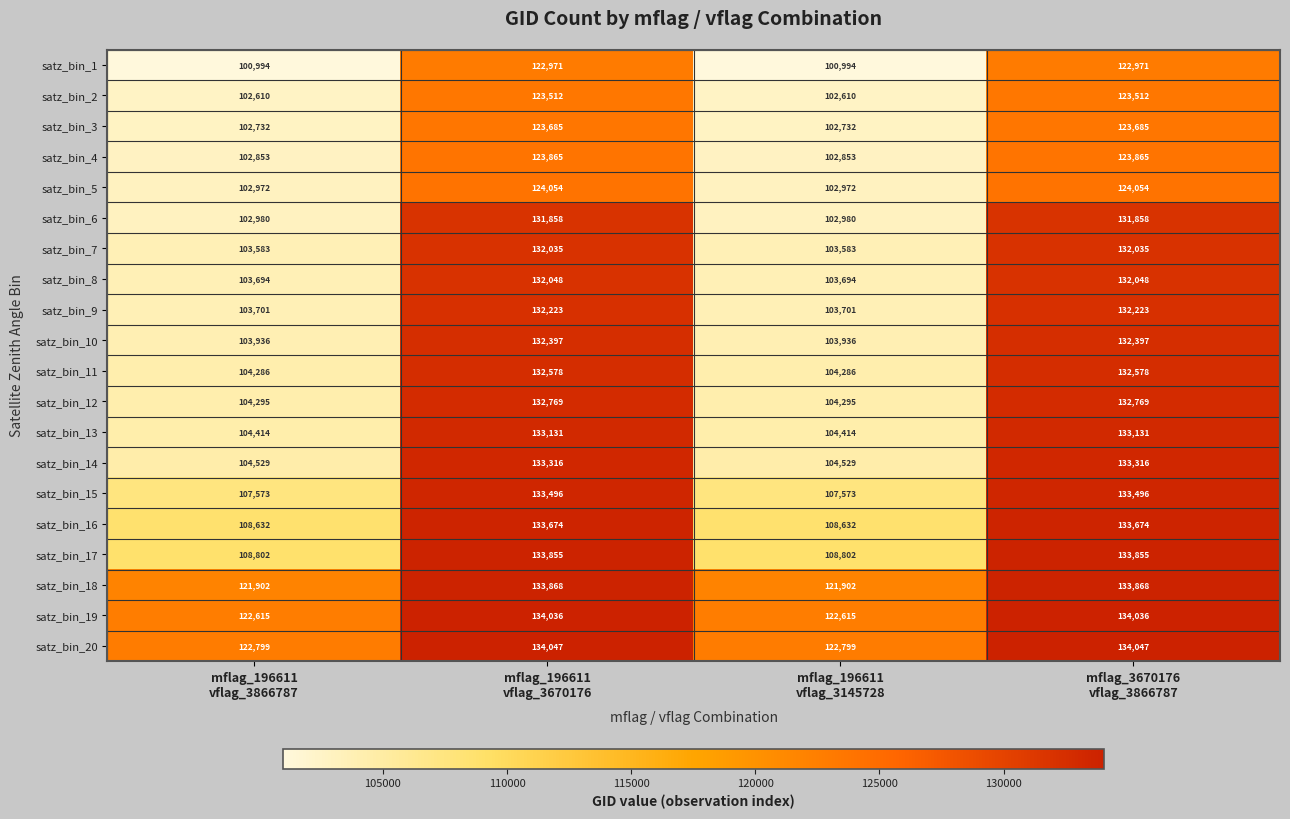

Count the satz_bin_12 values in the range 104295 to 132769.

4